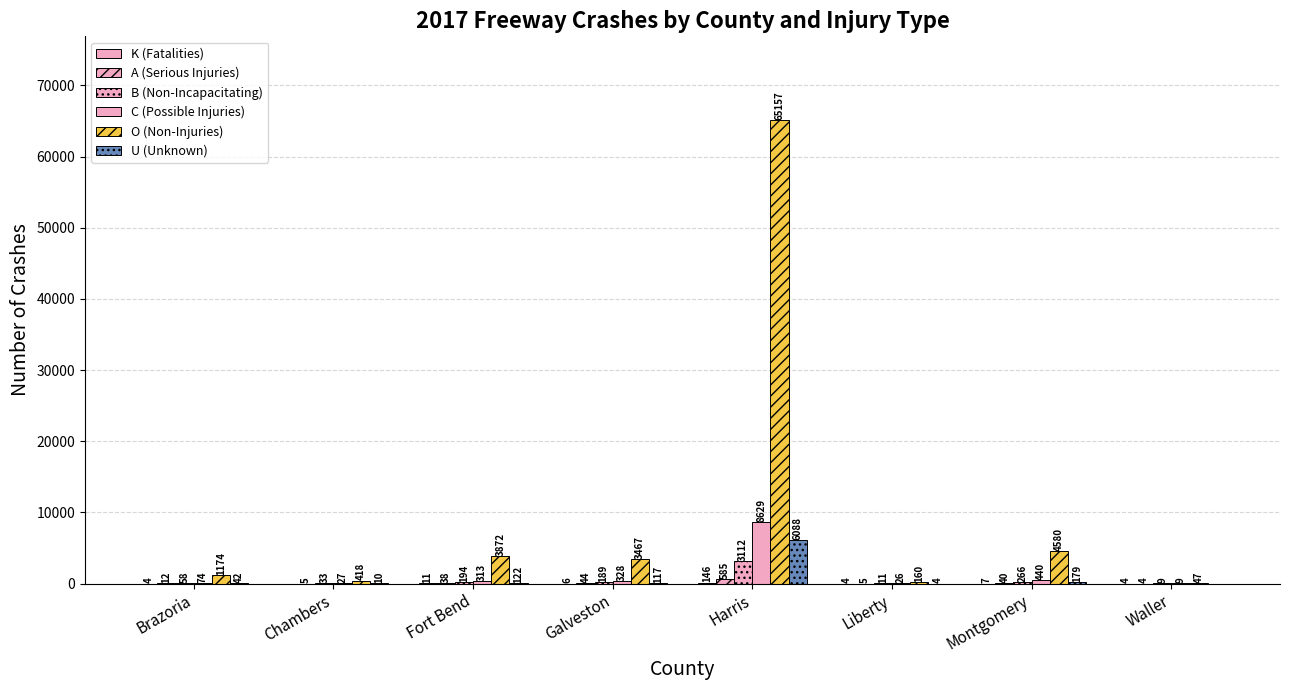

How many groups of bars are there?

8